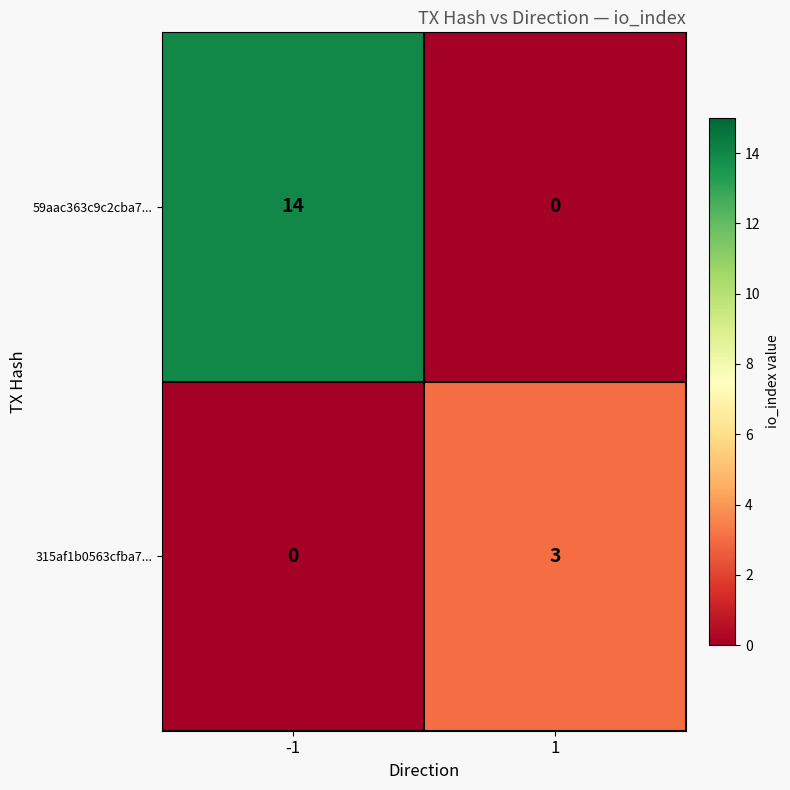

At how many categories does at least one series exceed 7?

1